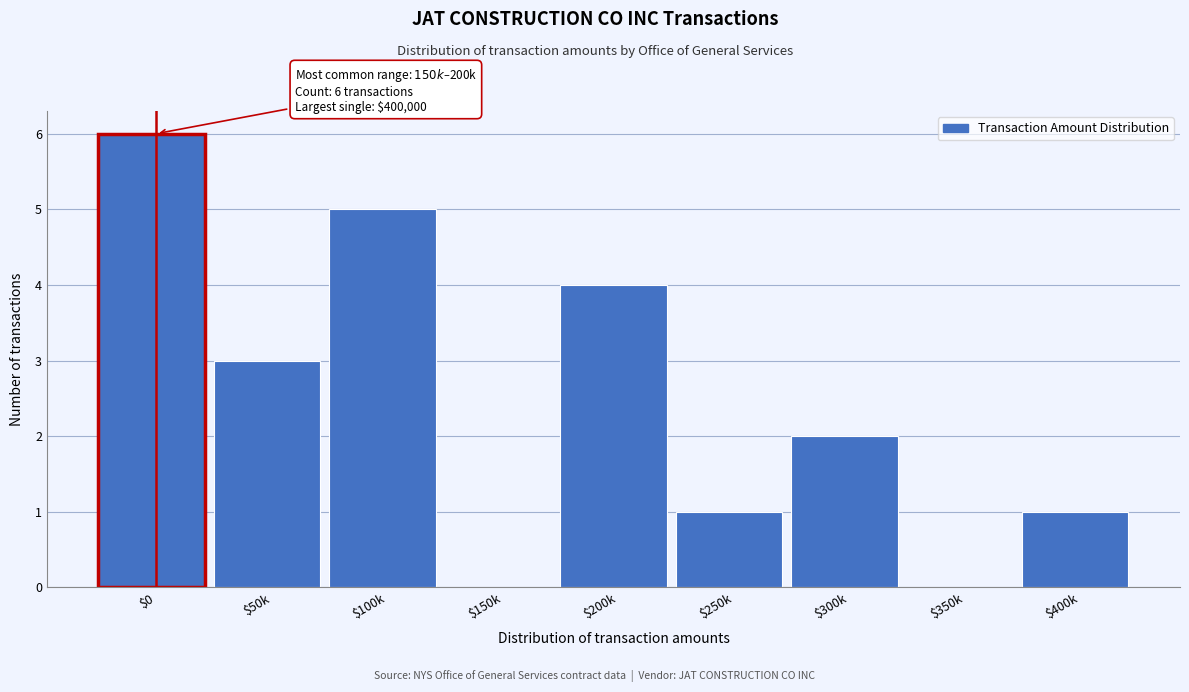

At which category does the chart reach its peak across all series?

$0